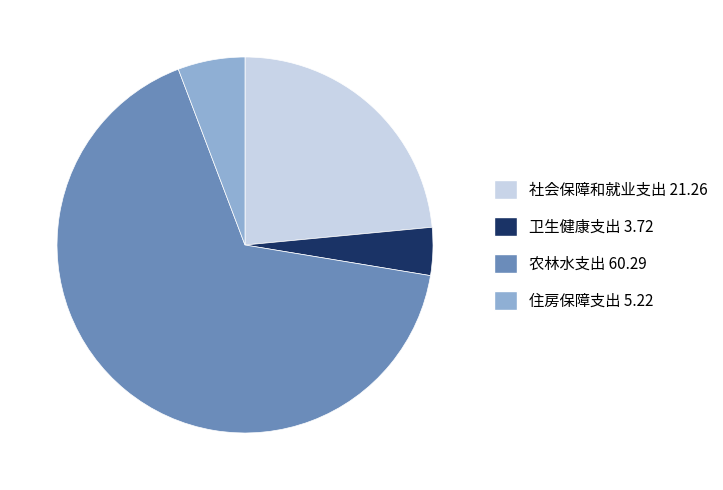

What is the ratio of the value at 住房保障支出 5.22 to the value at 卫生健康支出 3.72?

1.4